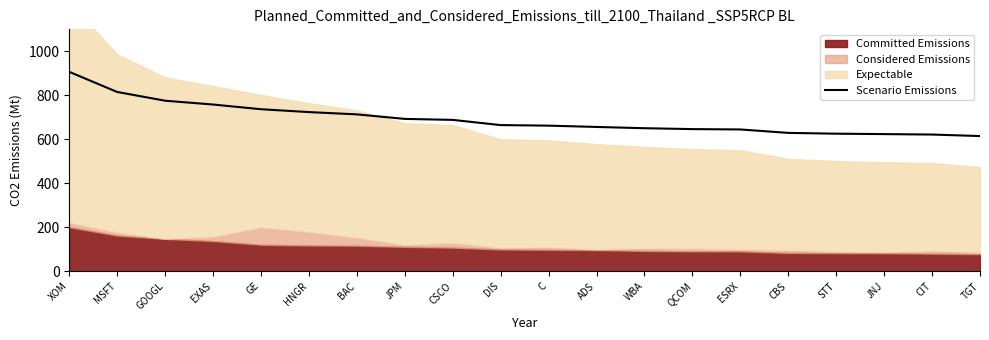

Reading right to left, transcribe all the data shown in this chart.

TGT=614.5	CIT=621.4	JNJ=623.4	STT=625.3	CBS=628.9	ESRX=644.5	QCOM=646.1	WBA=650.2	ADS=655.9	C=661.9	DIS=664.3	CSCO=688.1	JPM=692.6	BAC=713.1	HNGR=723.5	GE=736.6	EXAS=758.0	GOOGL=775.3	MSFT=815.0	XOM=906.6